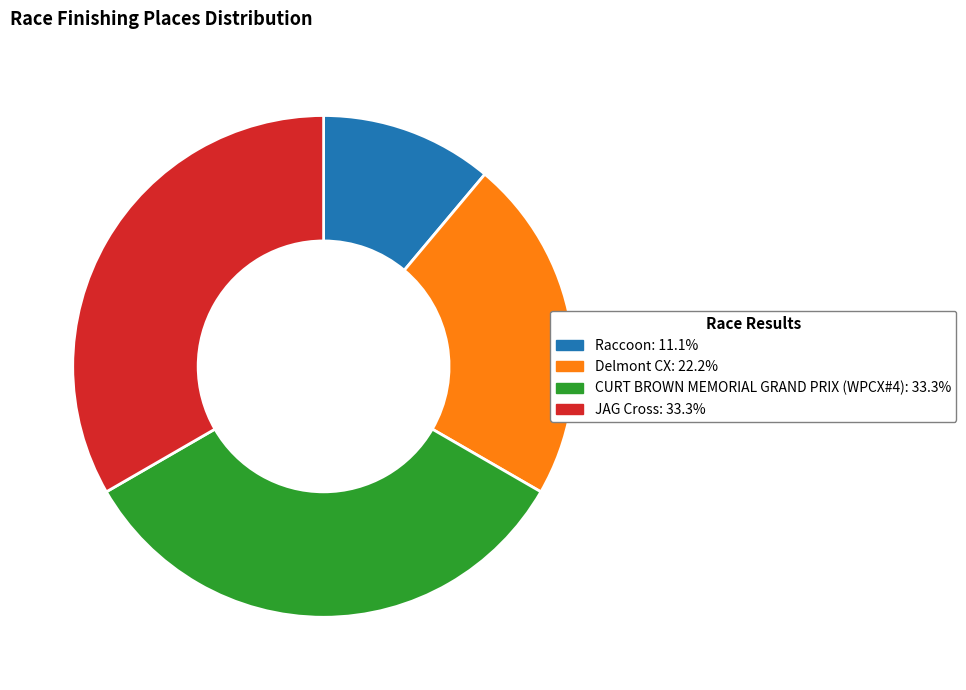

Is there a majority slice in this chart?

No